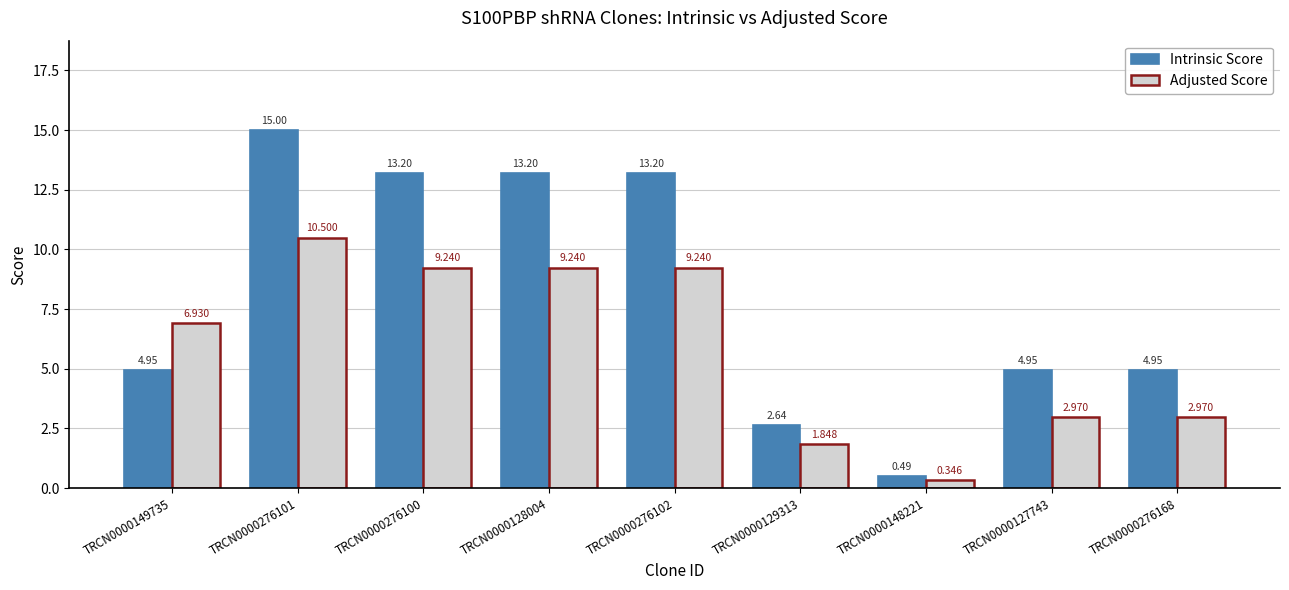

Where is Adjusted Score nearest to the value 5?

TRCN0000149735